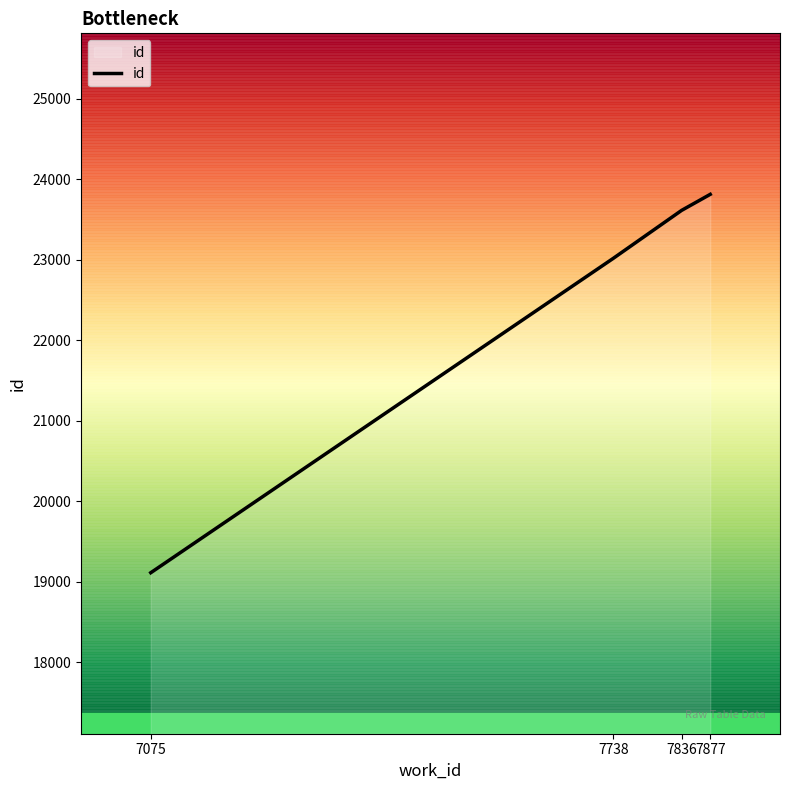

The value at 7075 is 19113. True or false?

True